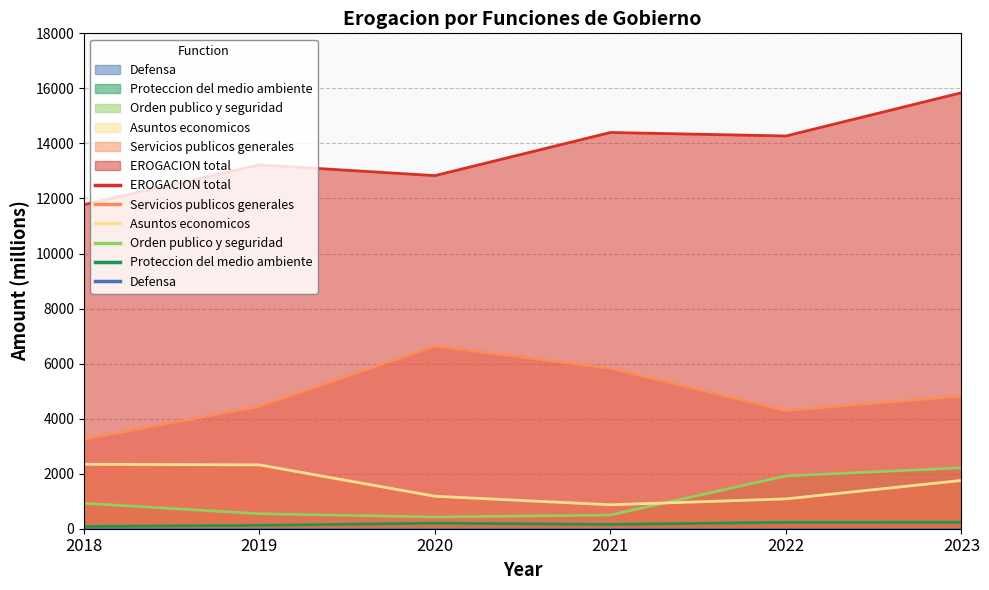

What is the approximate value of Asuntos economicos at 2021?

869.8